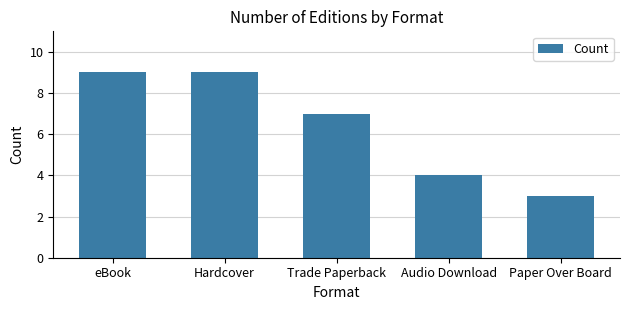

Reading right to left, what are all the values shown in this chart?

3	4	7	9	9